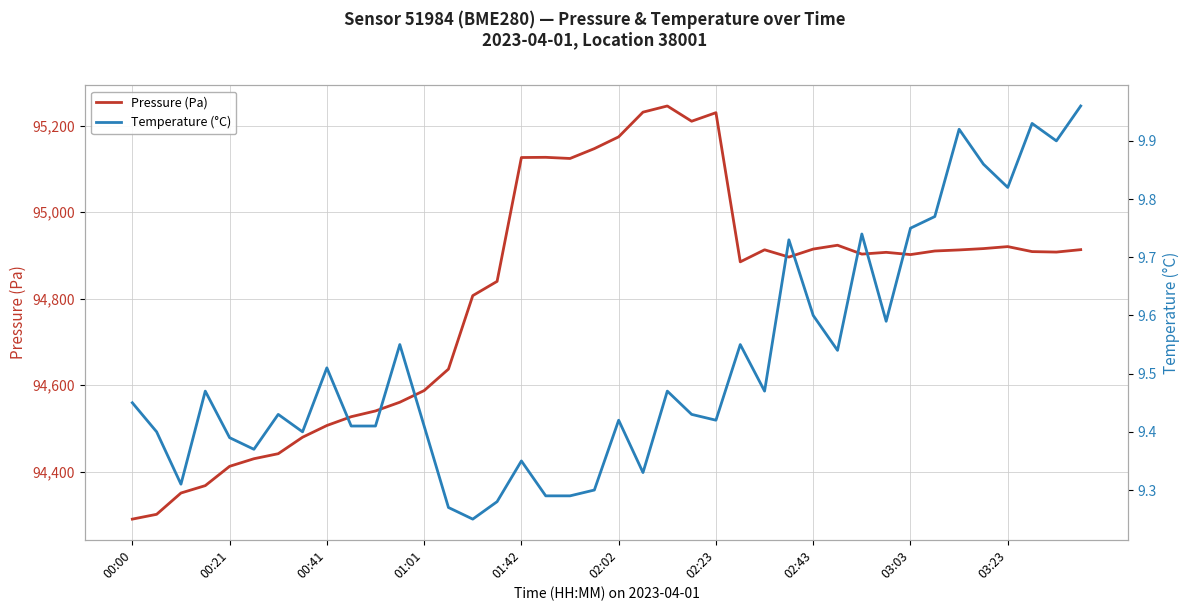

Read the Temperature (°C) value at 27.

9.7